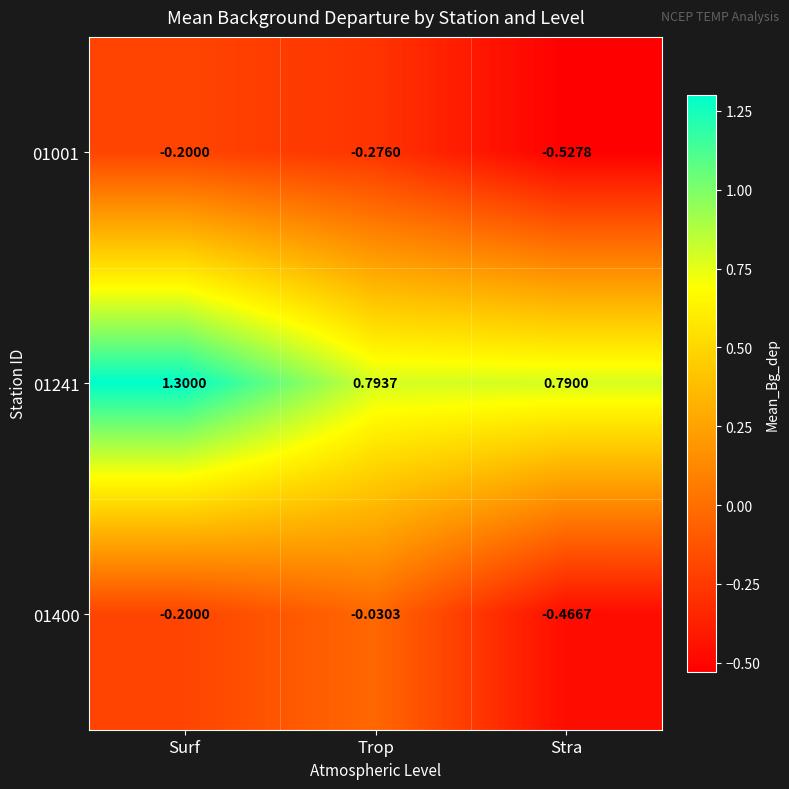

At which label does 01241 reach its peak?

Surf